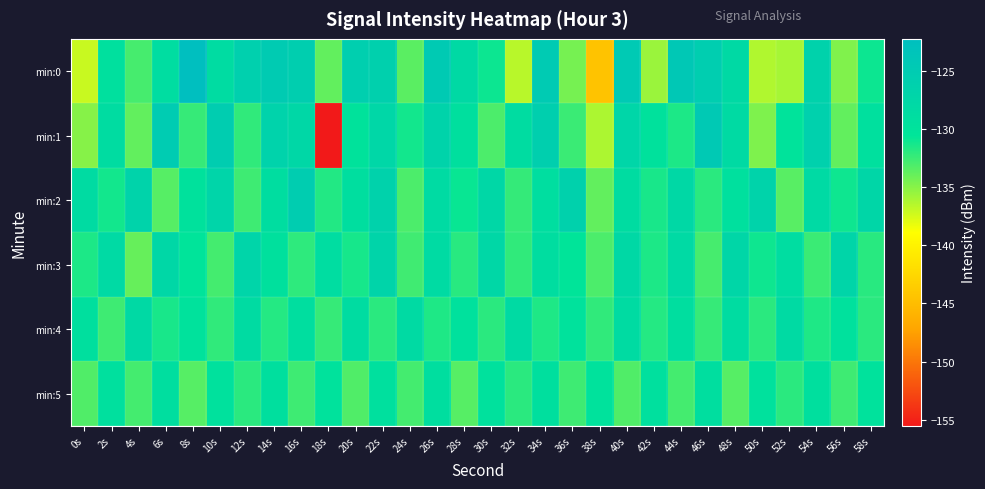

Reading left to right, extract all data points from this chart.

min:0: 0s=-137.1	2s=-129.5	4s=-132.9	6s=-128.9	8s=-122.3	10s=-128.6	12s=-126.0	14s=-125.0	16s=-125.7	18s=-133.8	20s=-125.8	22s=-126.1	24s=-133.5	26s=-124.8	28s=-128.1	30s=-131.0	32s=-136.6	34s=-124.9	36s=-134.4	38s=-144.5	40s=-124.7	42s=-135.6	44s=-124.3	46s=-125.6	48s=-128.1	50s=-136.3	52s=-136.0	54s=-126.6	56s=-134.8	58s=-131.0
min:1: 0s=-135.0	2s=-128.7	4s=-133.8	6s=-125.1	8s=-132.4	10s=-125.5	12s=-132.2	14s=-126.6	16s=-127.6	18s=-155.5	20s=-130.0	22s=-127.5	24s=-131.2	26s=-126.8	28s=-129.4	30s=-133.1	32s=-128.7	34s=-125.9	36s=-132.5	38s=-136.2	40s=-127.3	42s=-129.8	44s=-131.5	46s=-124.6	48s=-128.3	50s=-134.7	52s=-130.1	54s=-126.2	56s=-133.8	58s=-129.5
min:2: 0s=-128.5	2s=-131.2	4s=-126.7	6s=-133.4	8s=-129.8	10s=-127.1	12s=-132.6	14s=-128.9	16s=-125.4	18s=-131.7	20s=-129.2	22s=-126.5	24s=-133.1	26s=-128.4	28s=-130.9	30s=-127.6	32s=-132.3	34s=-129.0	36s=-126.3	38s=-133.8	40s=-128.7	42s=-131.4	44s=-127.9	46s=-132.0	48s=-129.5	50s=-126.8	52s=-133.5	54s=-128.2	56s=-131.1	58s=-127.4
min:3: 0s=-131.5	2s=-128.2	4s=-133.9	6s=-127.6	8s=-130.3	10s=-132.8	12s=-127.1	14s=-129.6	16s=-132.1	18s=-128.8	20s=-131.3	22s=-127.0	24s=-132.7	26s=-128.4	28s=-131.9	30s=-127.6	32s=-132.2	34s=-128.9	36s=-130.4	38s=-133.1	40s=-127.8	42s=-131.5	44s=-128.2	46s=-132.9	48s=-127.4	50s=-131.1	52s=-128.8	54s=-132.5	56s=-127.2	58s=-131.9
min:4: 0s=-129.3	2s=-132.6	4s=-128.1	6s=-131.4	8s=-129.9	10s=-132.2	12s=-128.5	14s=-131.8	16s=-129.1	18s=-132.4	20s=-128.7	22s=-132.0	24s=-128.3	26s=-131.6	28s=-129.7	30s=-132.0	32s=-128.3	34s=-131.6	36s=-129.9	38s=-132.2	40s=-128.5	42s=-131.8	44s=-129.1	46s=-132.4	48s=-128.7	50s=-132.0	52s=-128.3	54s=-131.6	56s=-129.7	58s=-132.0
min:5: 0s=-133.2	2s=-129.5	4s=-132.8	6s=-129.1	8s=-133.4	10s=-129.7	12s=-132.0	14s=-129.3	16s=-132.6	18s=-129.9	20s=-133.2	22s=-129.5	24s=-132.8	26s=-129.1	28s=-133.4	30s=-129.7	32s=-132.0	34s=-129.3	36s=-132.6	38s=-129.9	40s=-133.2	42s=-129.5	44s=-132.8	46s=-129.1	48s=-133.4	50s=-129.7	52s=-132.0	54s=-129.3	56s=-132.6	58s=-129.9